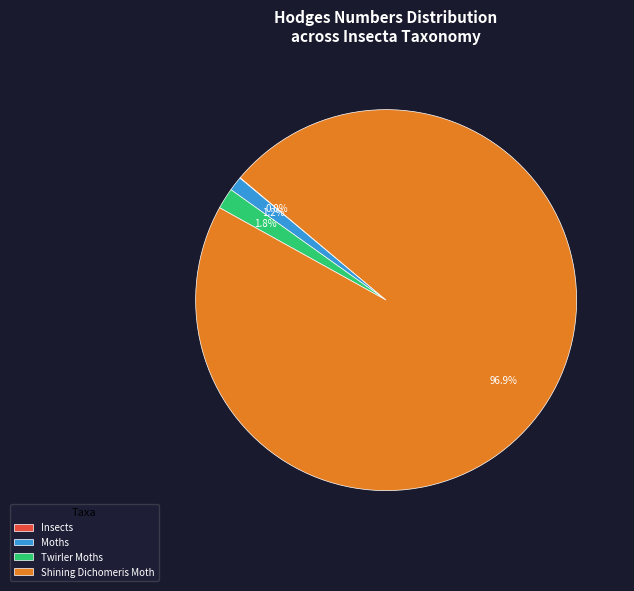

Between Shining Dichomeris Moth and Twirler Moths, which is larger?

Shining Dichomeris Moth